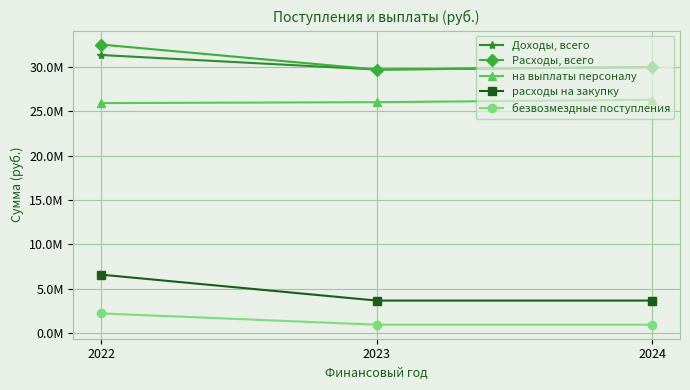

What are all the series names shown in the legend?

Доходы, всего, Расходы, всего, на выплаты персоналу, расходы на закупку, безвозмездные поступления